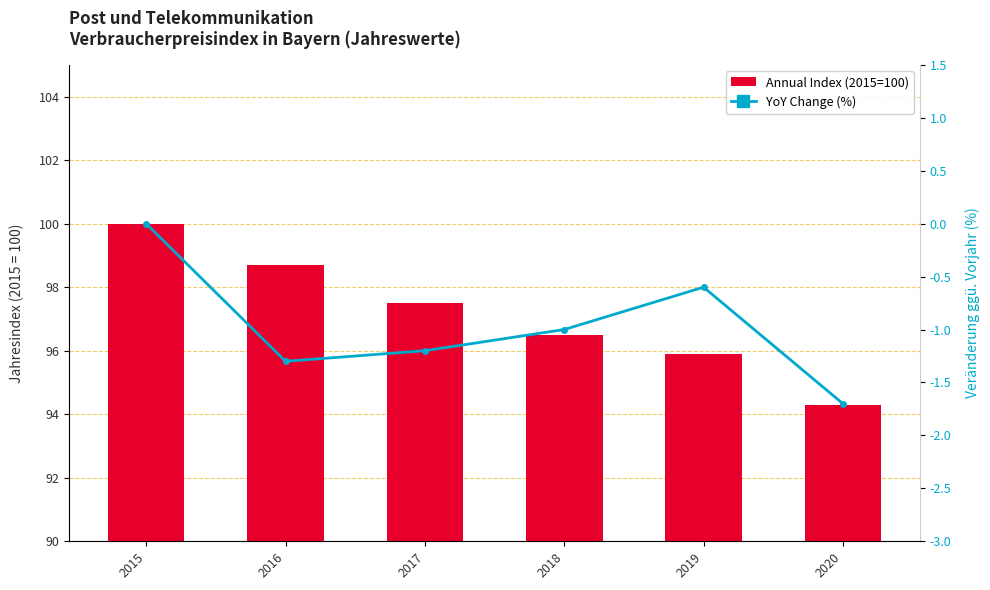

What is the difference between the YoY Change (%) values at 2018 and 2019?

0.4